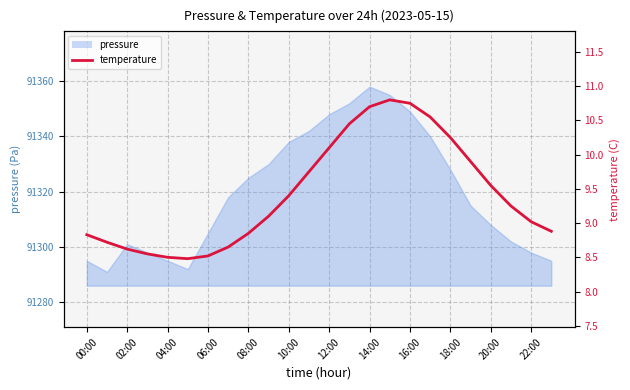

Reading left to right, list all the values displayed in this chart.

8.8	8.7	8.6	8.6	8.5	8.5	8.5	8.7	8.8	9.1	9.4	9.8	10.1	10.4	10.7	10.8	10.8	10.6	10.2	9.9	9.6	9.2	9.0	8.9